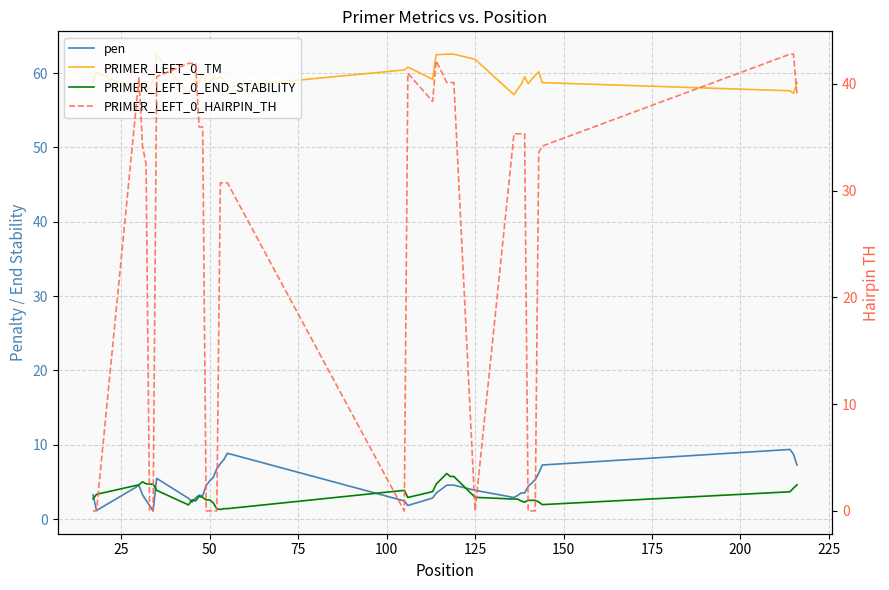

In PRIMER_LEFT_0_TM, how many points are higher than both neighbors (excluding endpoints)?

10